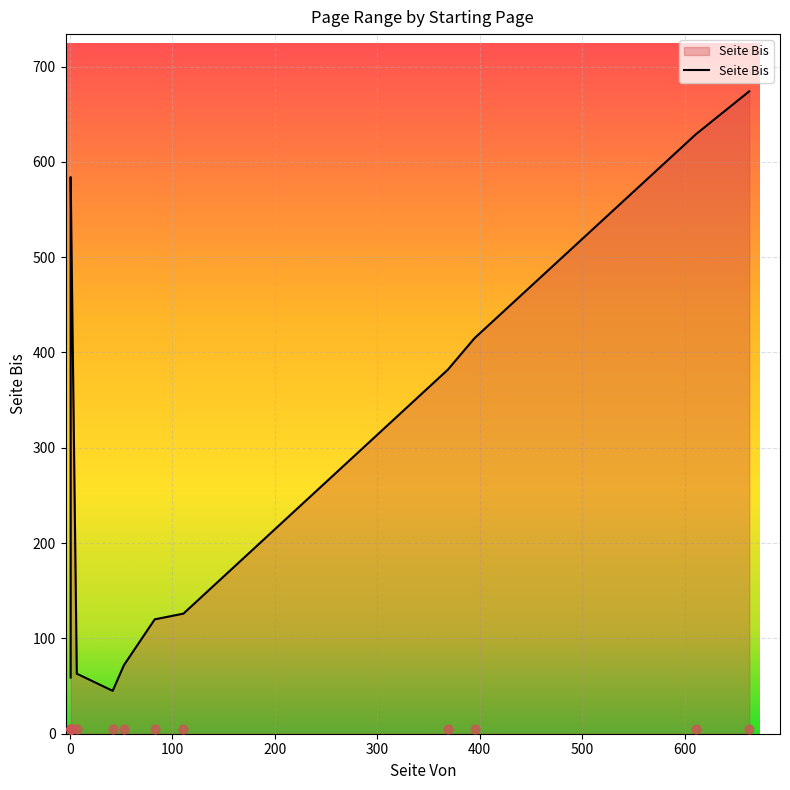

Between 1 and 369, which is larger?

369